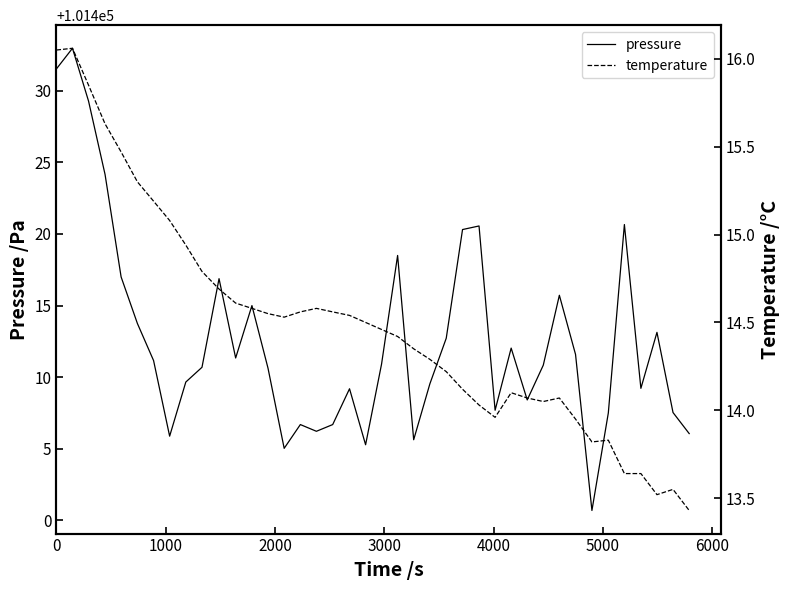

Is this an area chart (filled region under the line)?

No